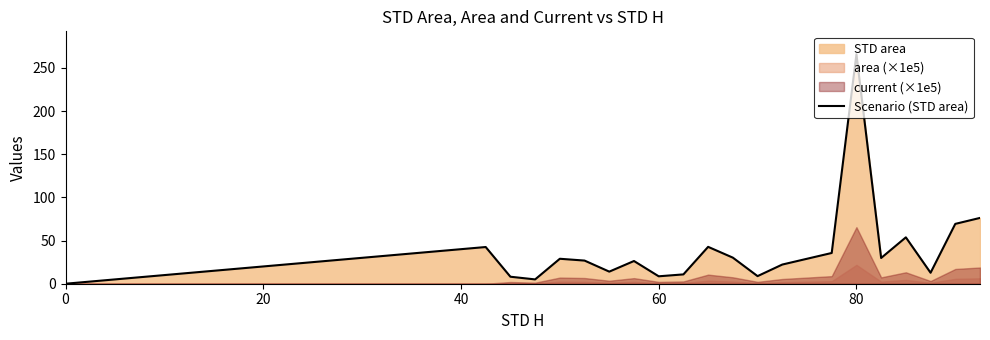

At which label does Scenario (STD area) reach its peak?

80